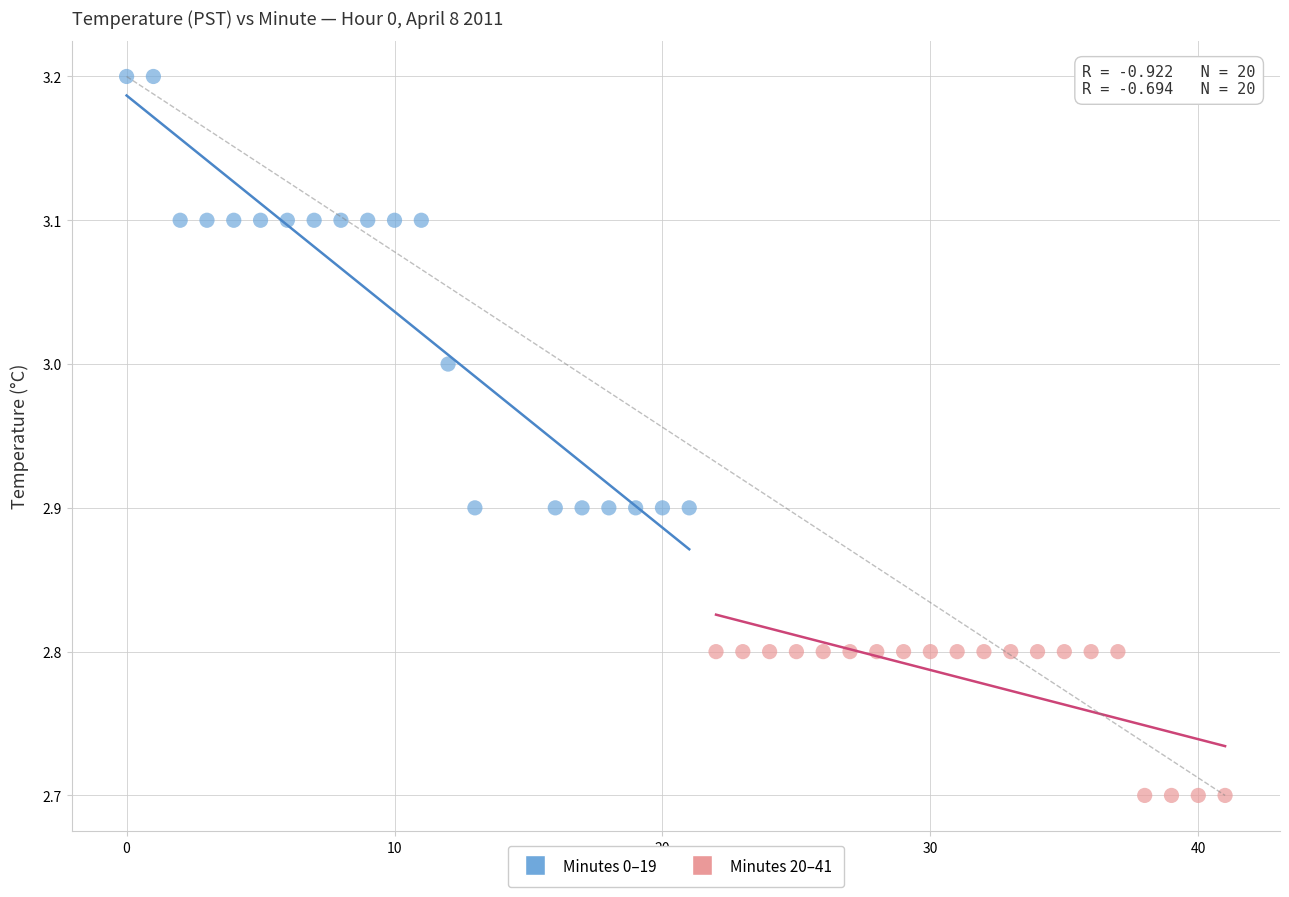

Which series contains the lowest Y value?

Minutes 20–41